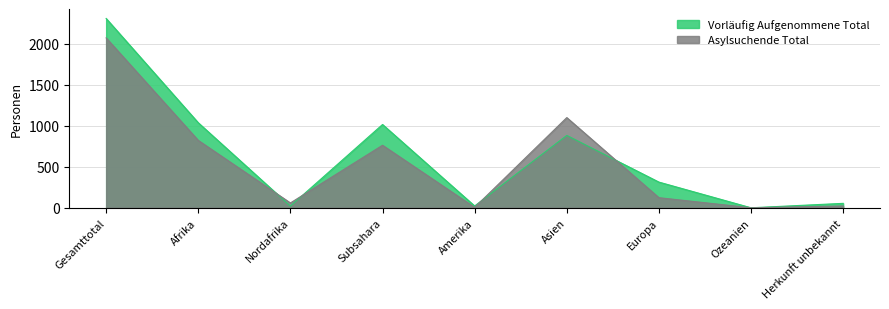

Which has a higher value, Asien or Ozeanien?

Asien